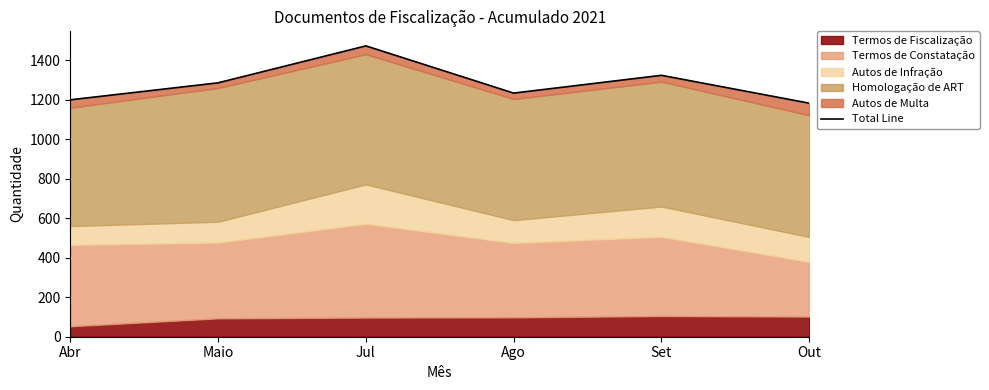

Approximately how many times larger is the value at Abr compared to Ago?

1.0